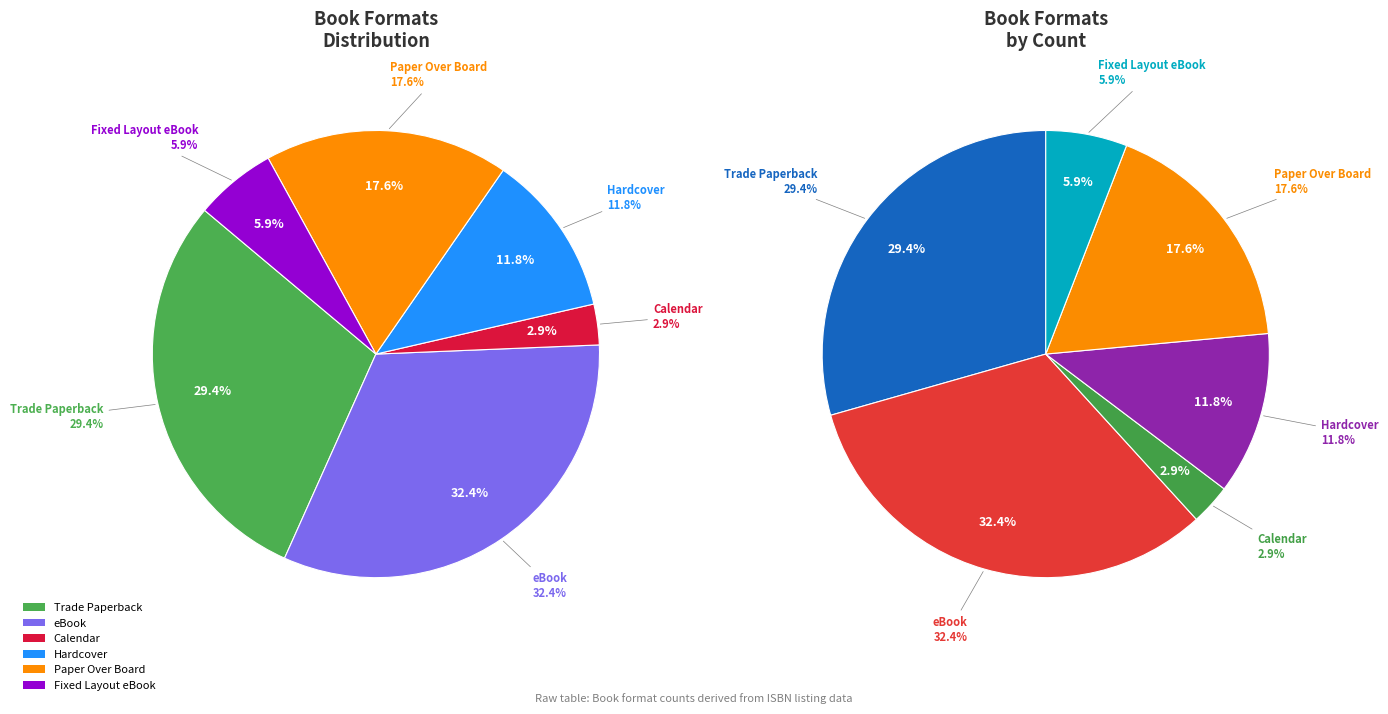

To the nearest percent, what is the average slice percentage?

17%